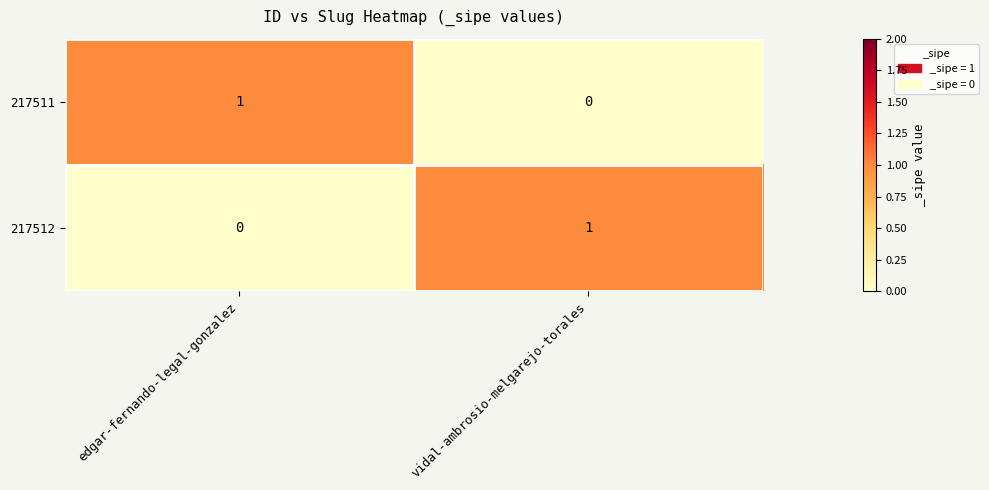

Rank the series at edgar-fernando-legal-gonzalez from lowest to highest value.

217512, 217511